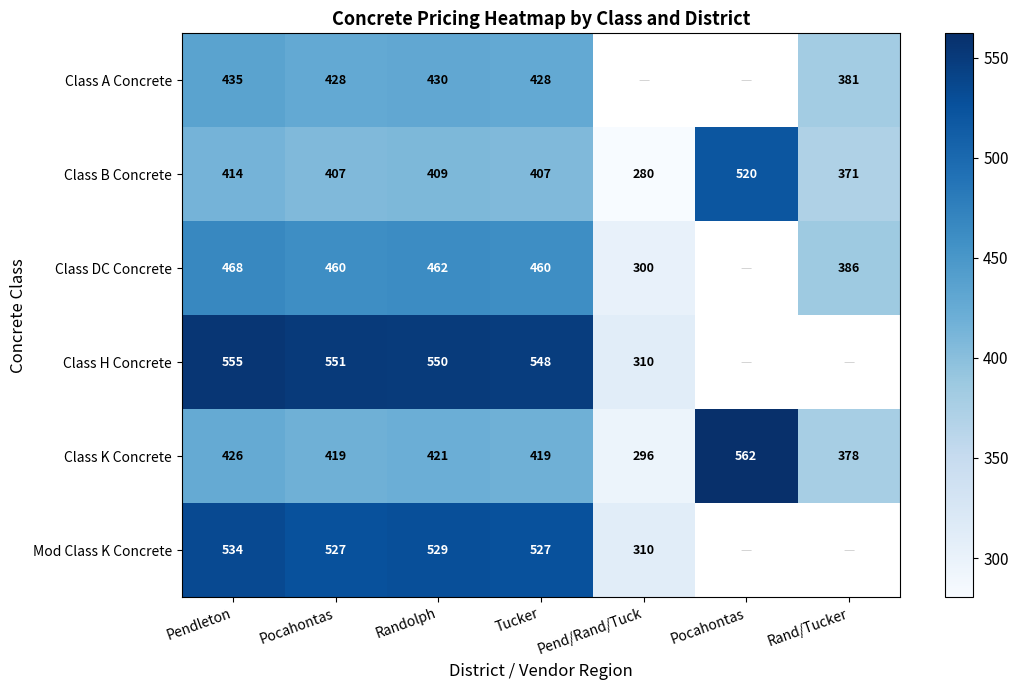

Where is Class A Concrete nearest to the value 408?

Pocahontas